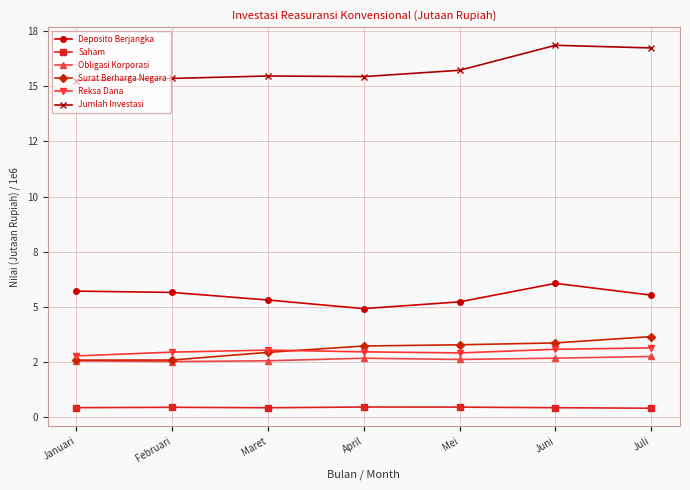

What is the label of the 4th point from the right?

April